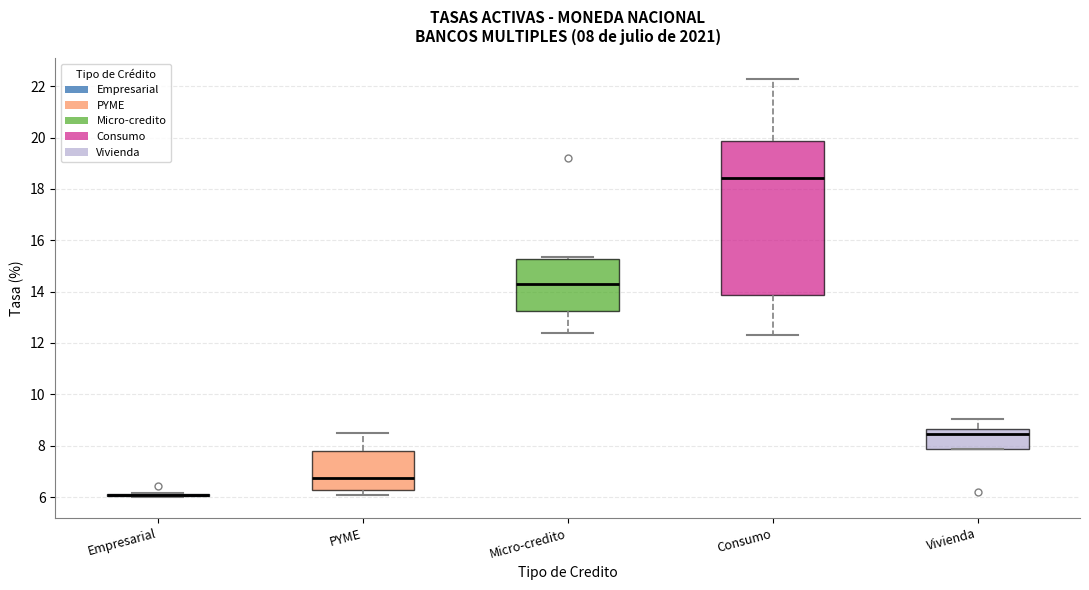

Which box is the tallest, from its lower edge to its upper edge?

Consumo